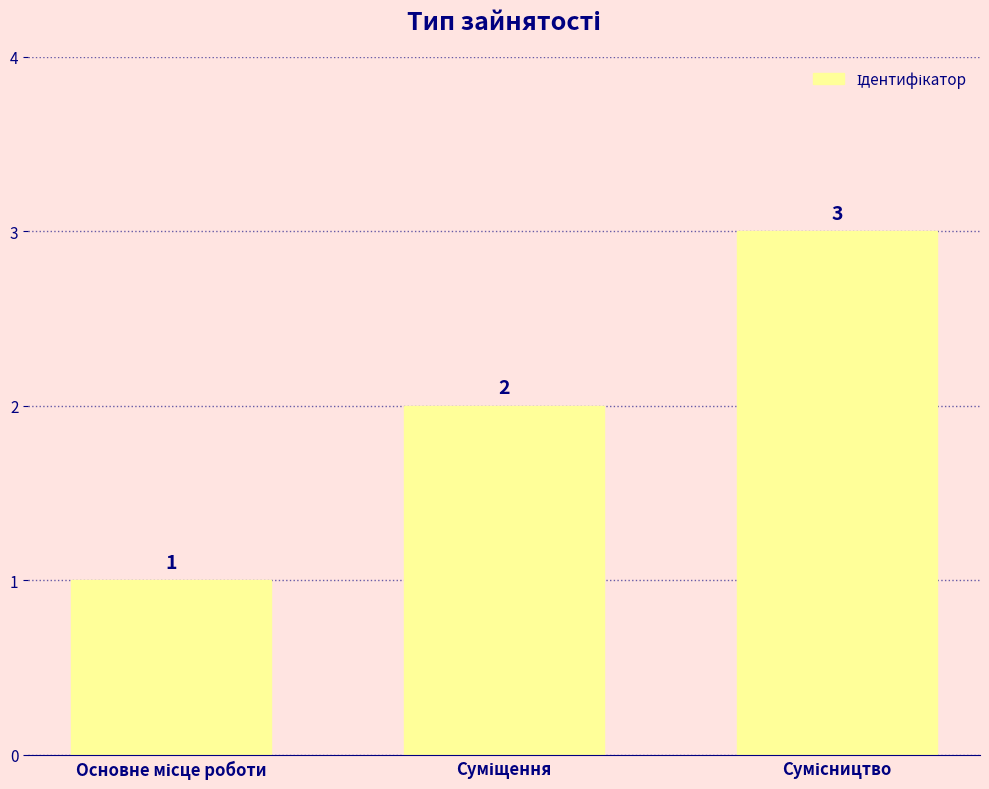

How many values are between 1 and 3?

3